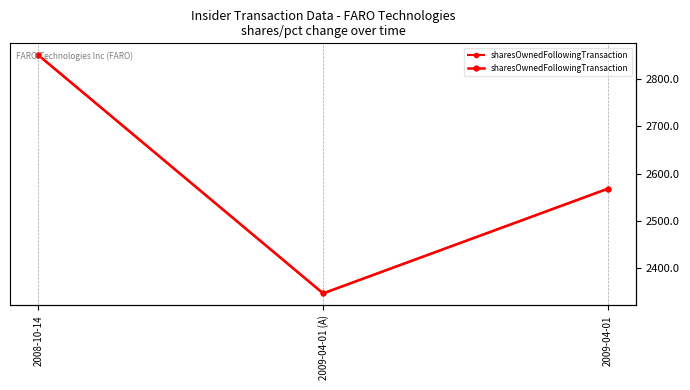

Reading left to right, extract all data points from this chart.

2008-10-14=2850	2009-04-01 (A)=2347	2009-04-01=2568